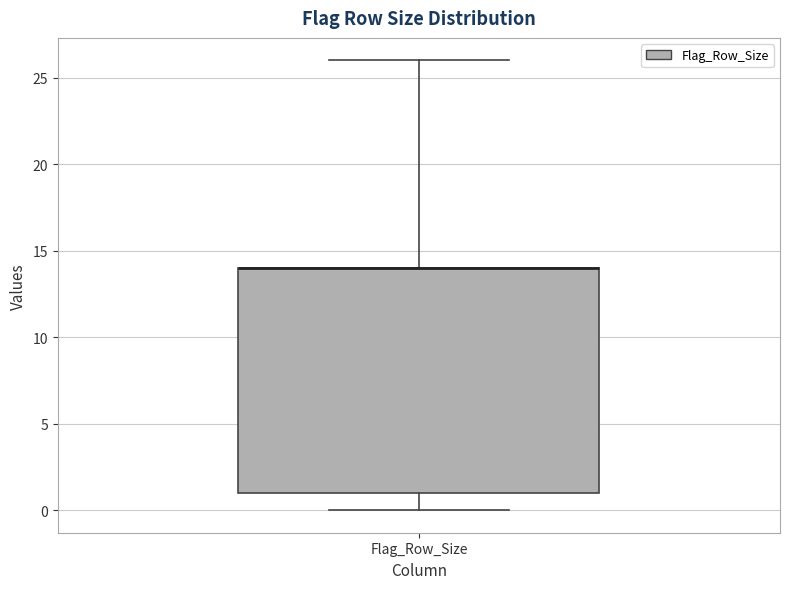

Read this box plot against the y-axis: the position of the median line, the range covered by the box, and the ends of both whiskers. The values are not printed on the chart, so give them approximately, as read against the axis.

median 14 (drawn on the box's upper edge), box 1 to 14, whiskers 0 to 26